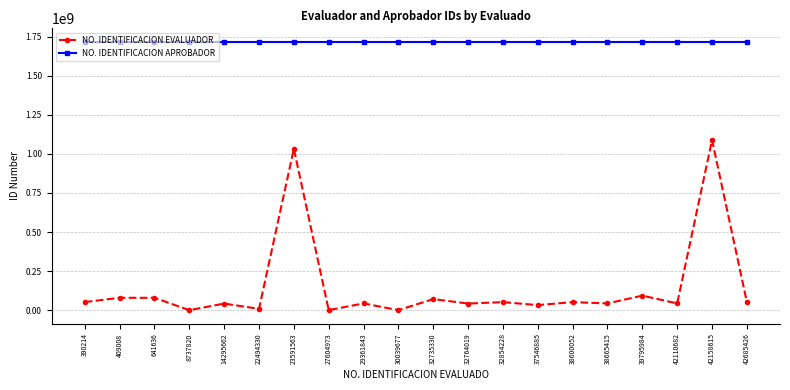

How many data points does each series have?

20